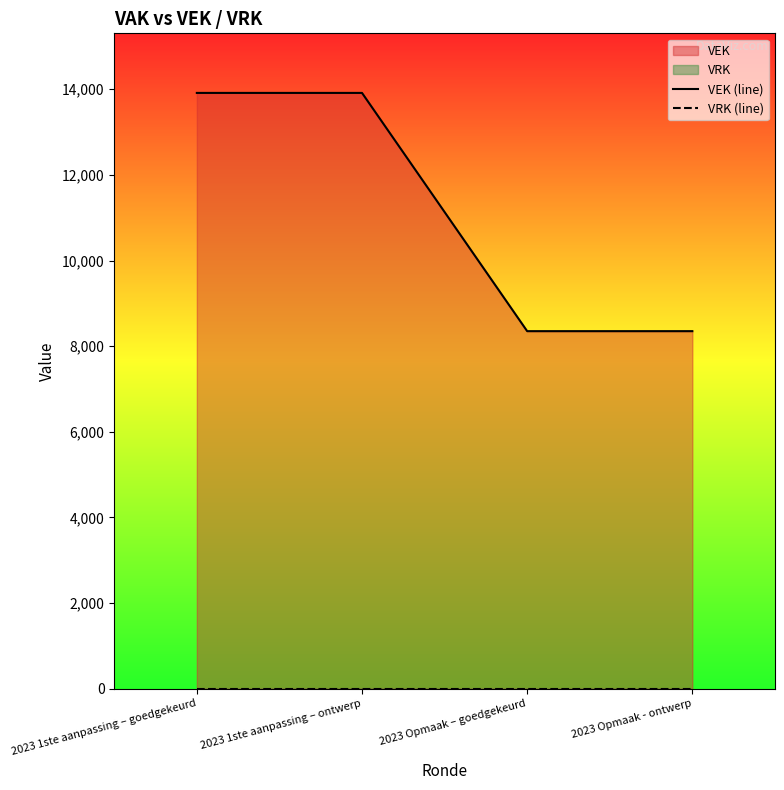

What is the label of the 4th point from the left?

2023 Opmaak - ontwerp